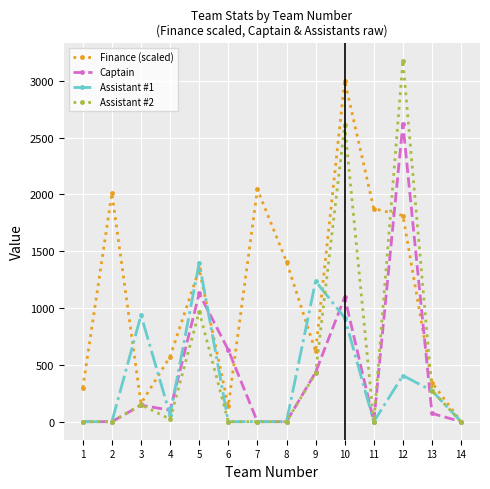

How many data points in Finance (scaled) are less than 1340?

7